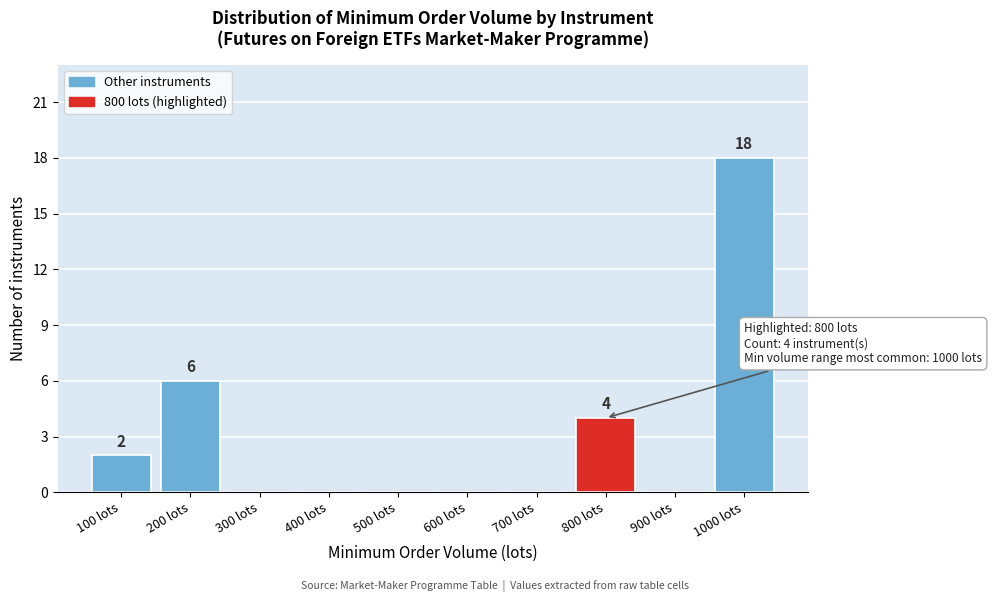

Over which range of the x-axis is the bar tallest?

950 to 1050